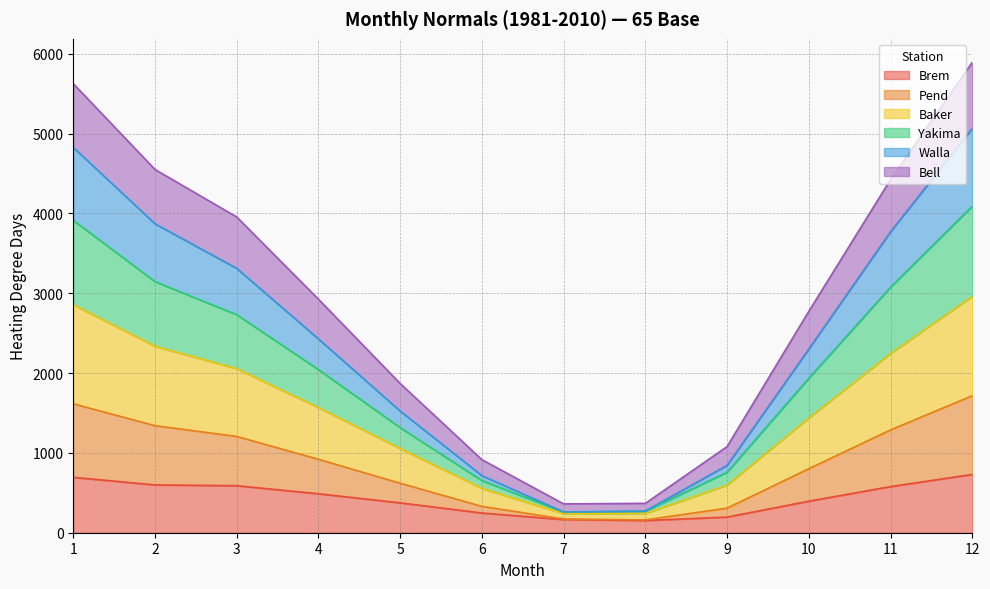

What are all the series names shown in the legend?

Brem, Pend, Baker, Yakima, Walla, Bell